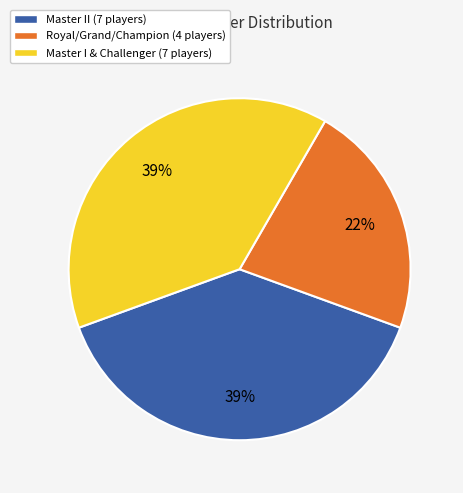

To the nearest percent, what is the difference between the largest and smallest slice percentages?

17%